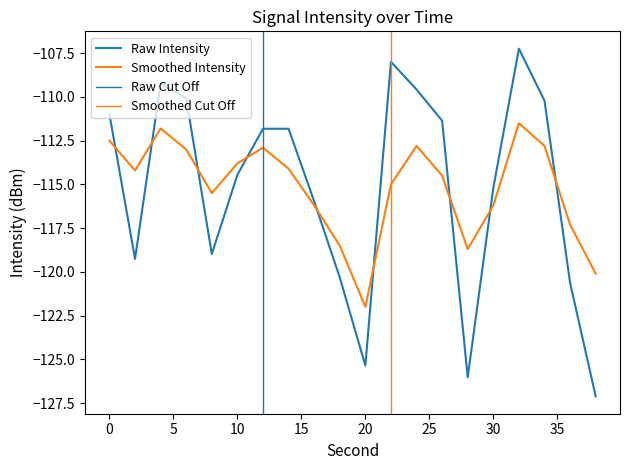

Where is smoothed_intensity nearest to the value -116?

16